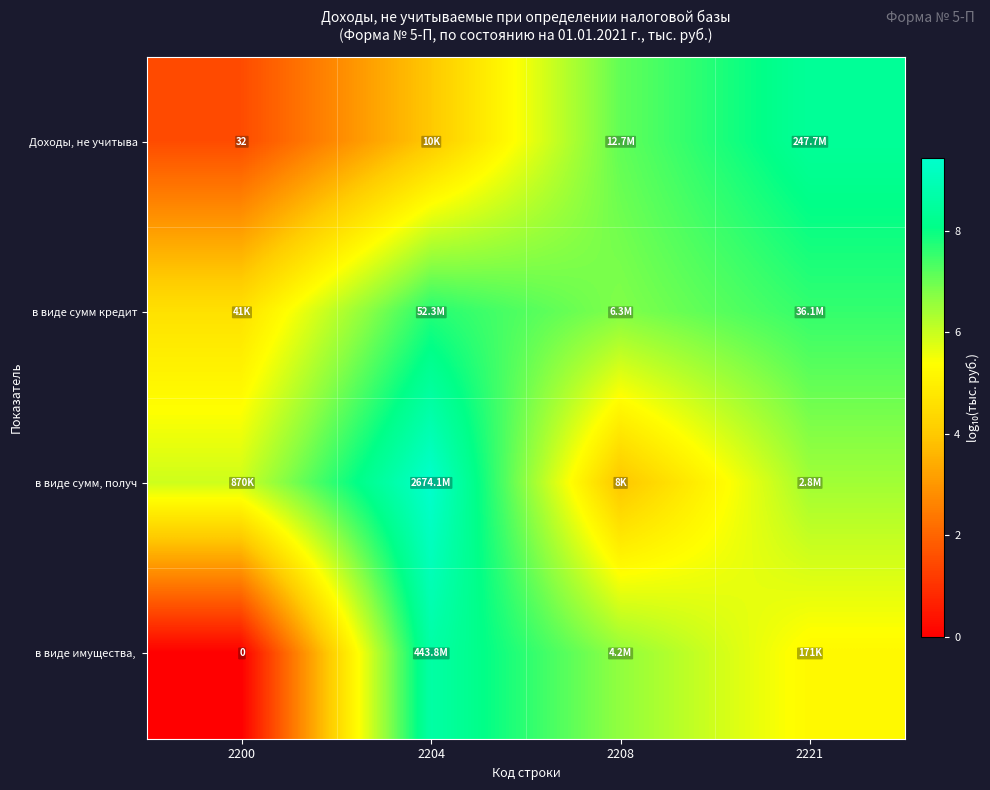

What is the difference between the в виде имущества, values at 2221 and 2204?

3.4